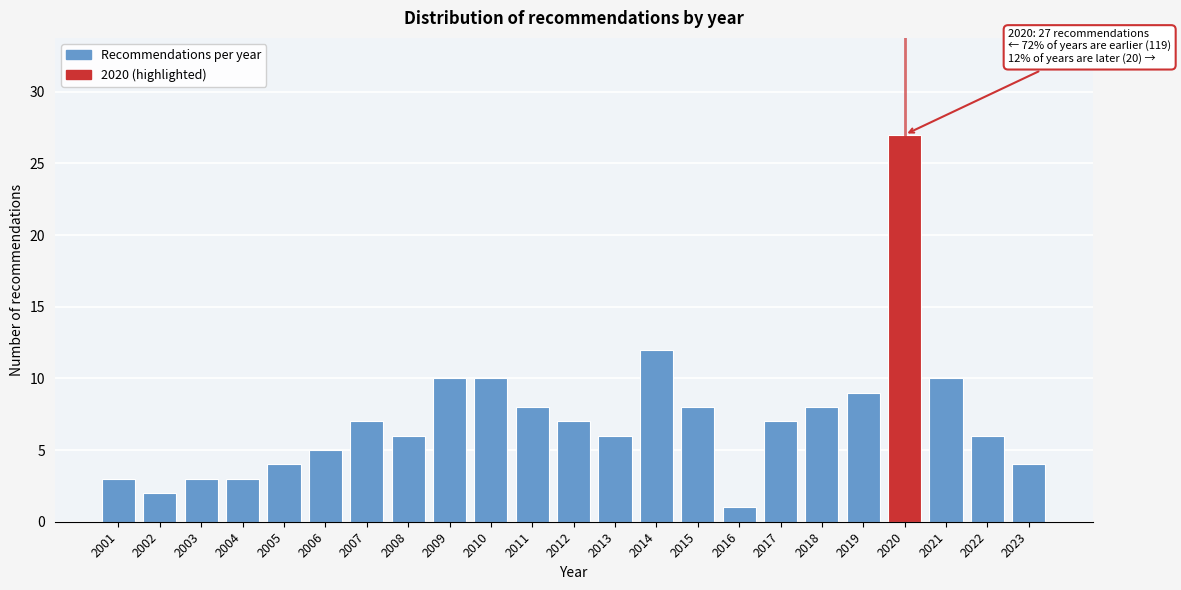

Reading right to left, what are all the values shown in this chart?

4	6	10	27	9	8	7	1	8	12	6	7	8	10	10	6	7	5	4	3	3	2	3